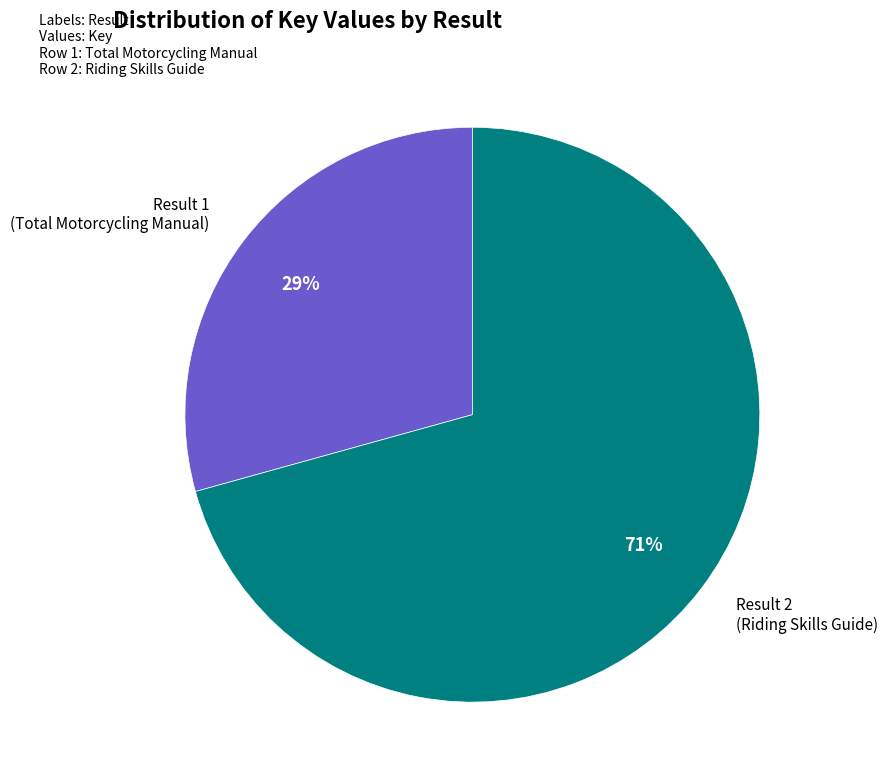

Which category has the smallest portion of the pie?

Result 1